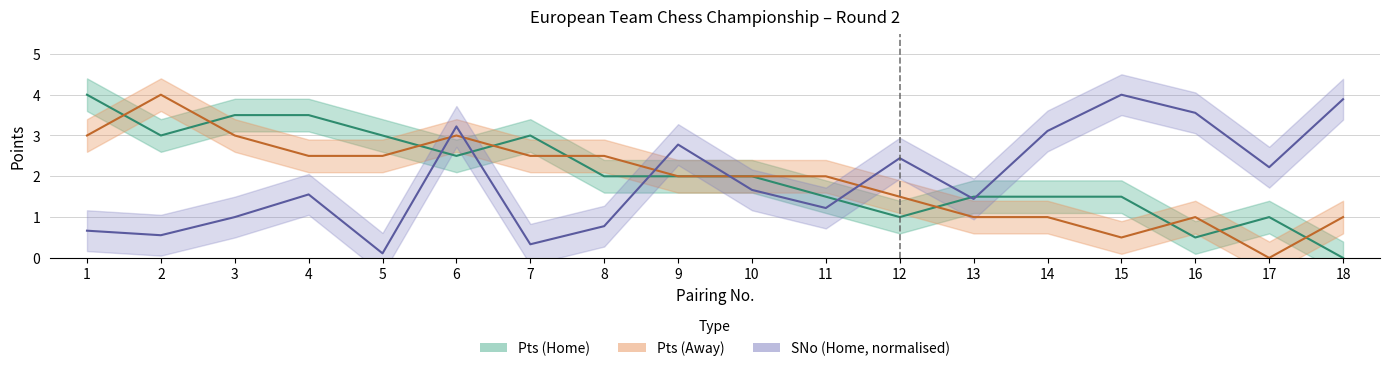

Read the Pts (Away) value at 18.

1.0